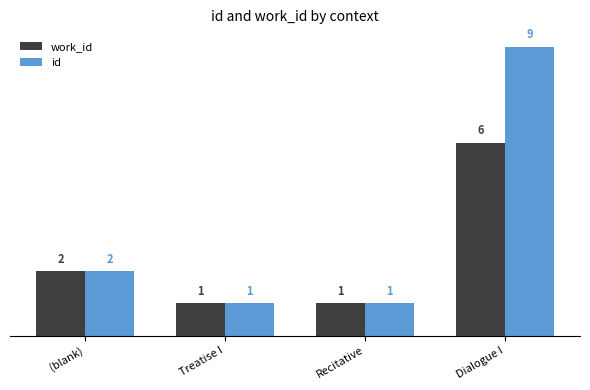

How many bars are there in total?

8